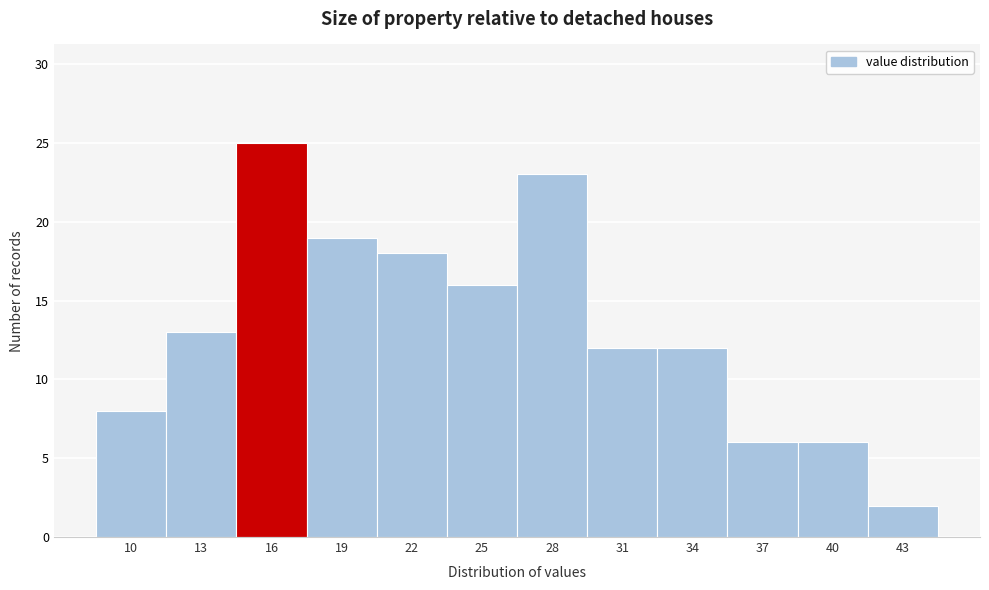

Reading right to left, list all the values displayed in this chart.

43=2	40=6	37=6	34=12	31=12	28=23	25=16	22=18	19=19	16=25	13=13	10=8